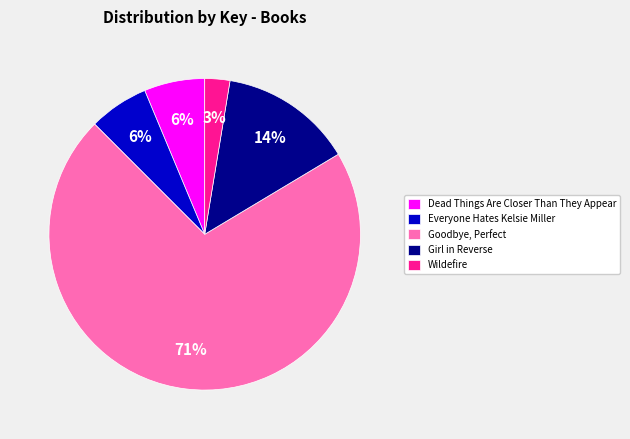

Does Goodbye, Perfect account for over 50% of the chart?

Yes